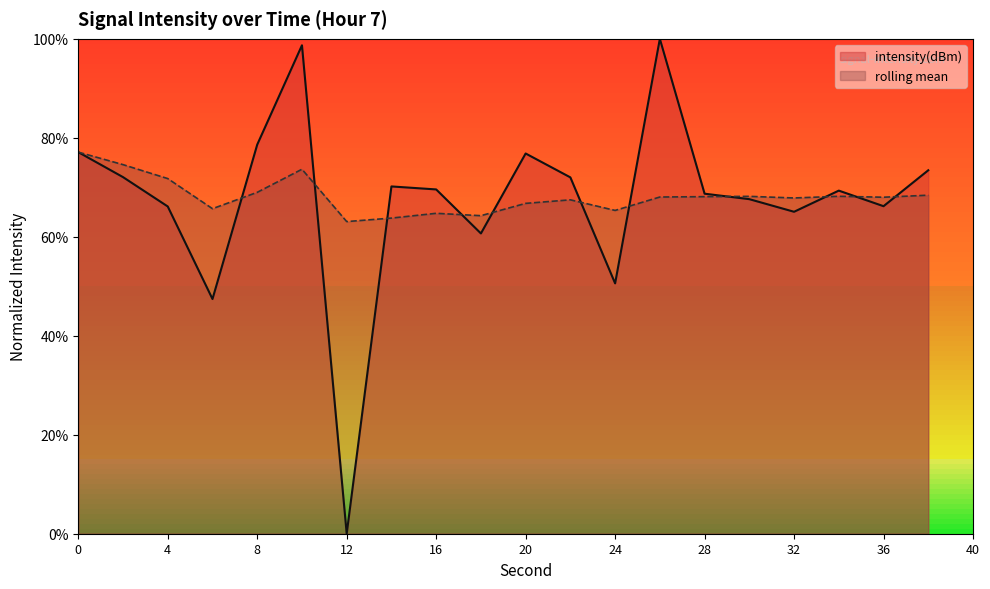

Reading left to right, list all the values displayed in this chart.

intensity(dBm): 0=77.1	2=72.1	4=66.1	6=47.4	8=78.6	10=98.7	12=0.0	14=70.2	16=69.6	18=60.7	20=76.8	22=72.0	24=50.6	26=100.0	28=68.7	30=67.6	32=65.1	34=69.3	36=66.2	38=73.4
rolling_mean: 0=77.1	2=74.6	4=71.8	6=65.7	8=69.0	10=73.7	12=63.1	14=63.8	16=64.7	18=64.3	20=66.8	22=67.5	24=65.3	26=68.0	28=68.1	30=68.2	32=67.8	34=68.2	36=68.0	38=68.4